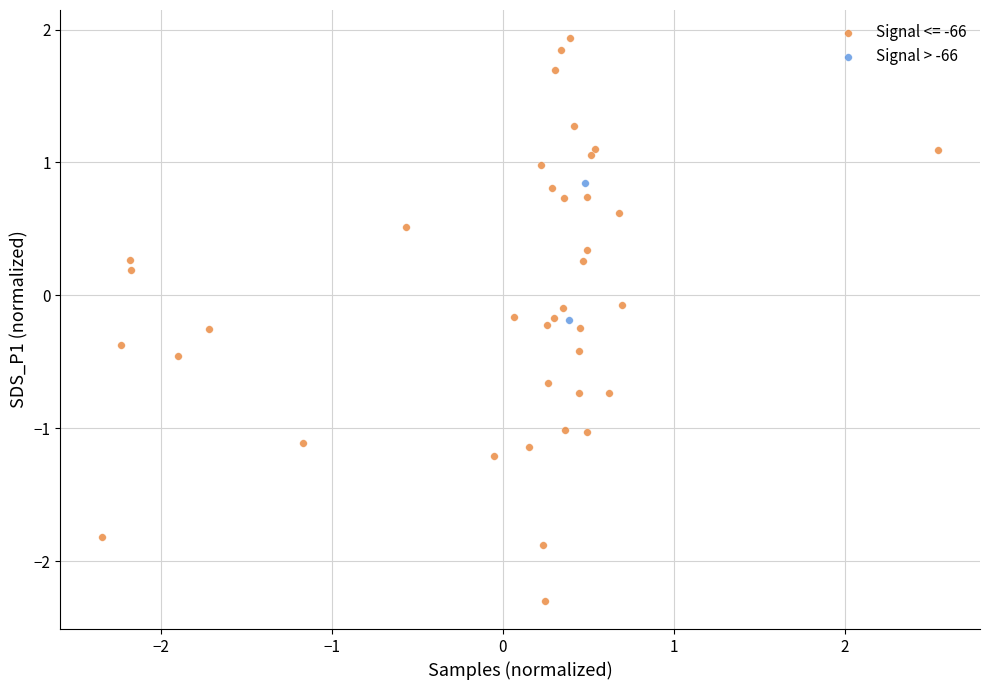

What are all the series names shown in the legend?

Signal <= -66, Signal > -66